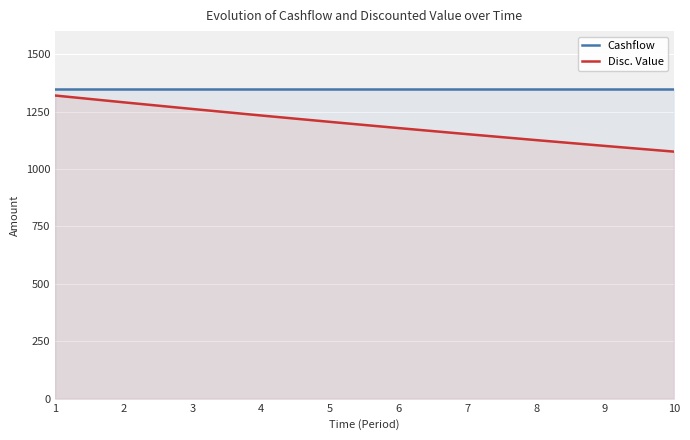

What is the maximum value for Cashflow?

1350.0